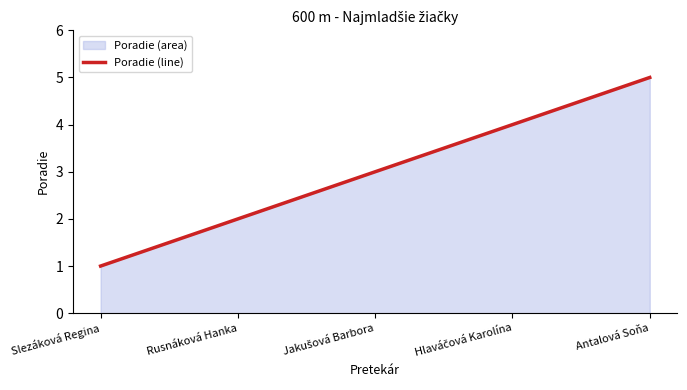

What is the change in value from Slezáková Regina to Hlaváčová Karolína?

+3